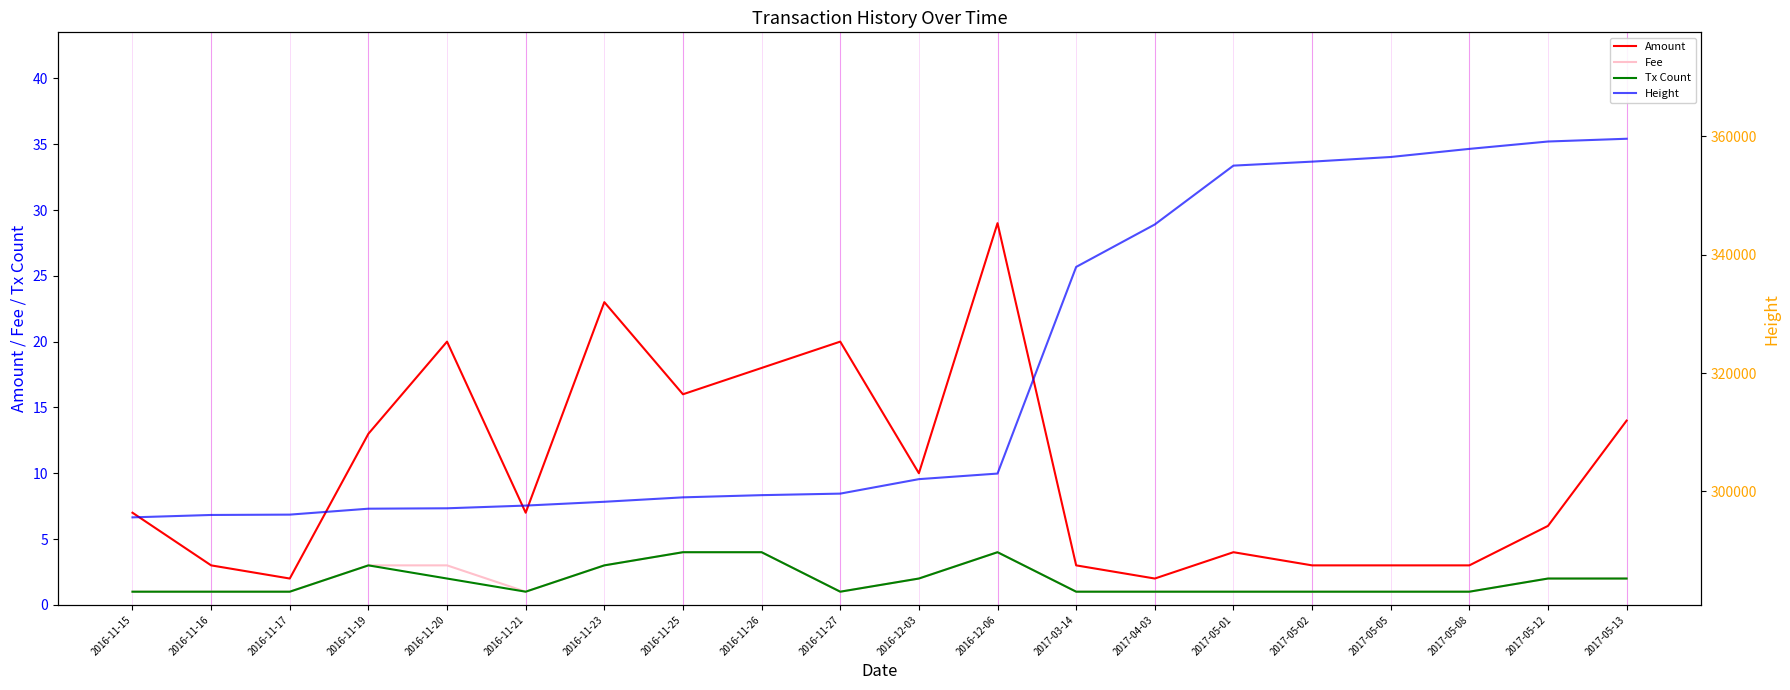

Read the Amount value at 2016-11-16.

3.0